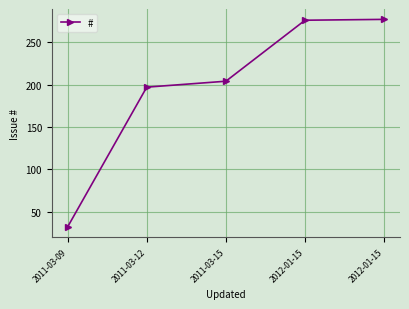

Reading right to left, what are all the values shown in this chart?

2012-01-15=277	2012-01-15=276	2011-03-15=204	2011-03-12=197	2011-03-09=32